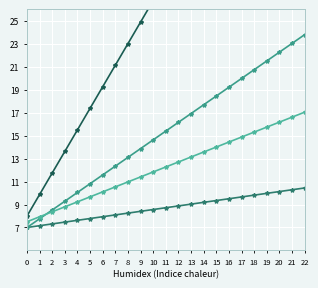

What is the difference between the second highest and minimum values in the Zonneboilers productie (MWh) series?

3.3